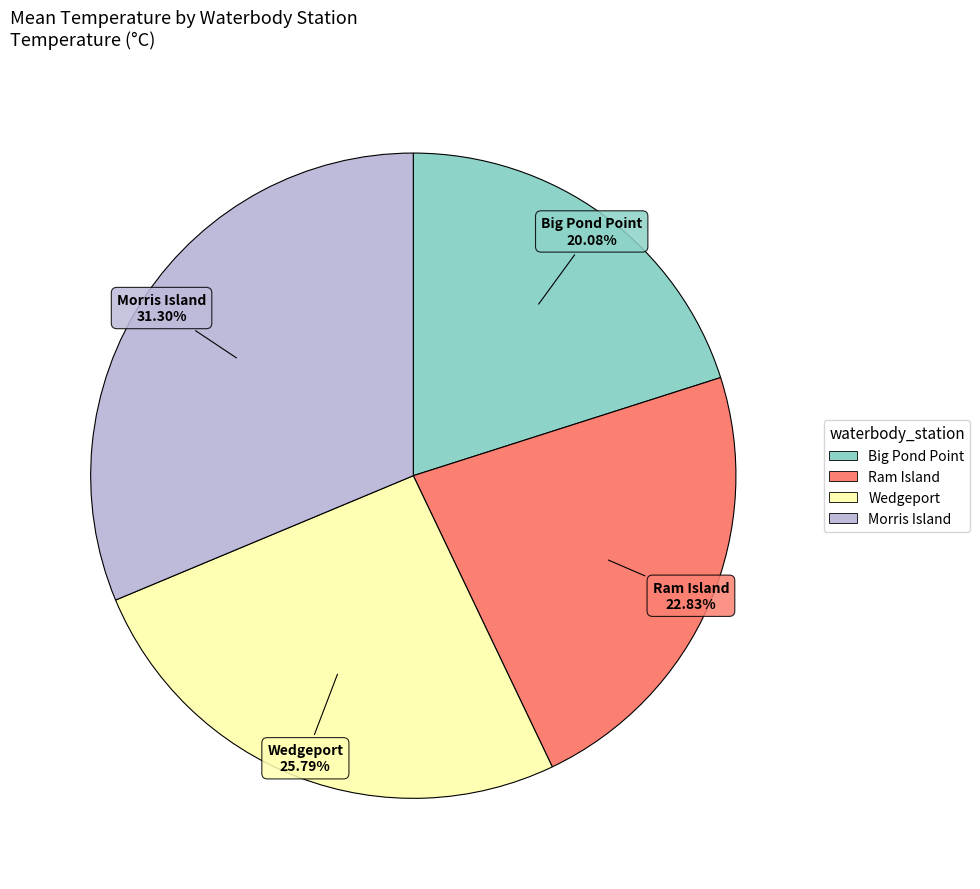

Does any single category account for the majority?

No